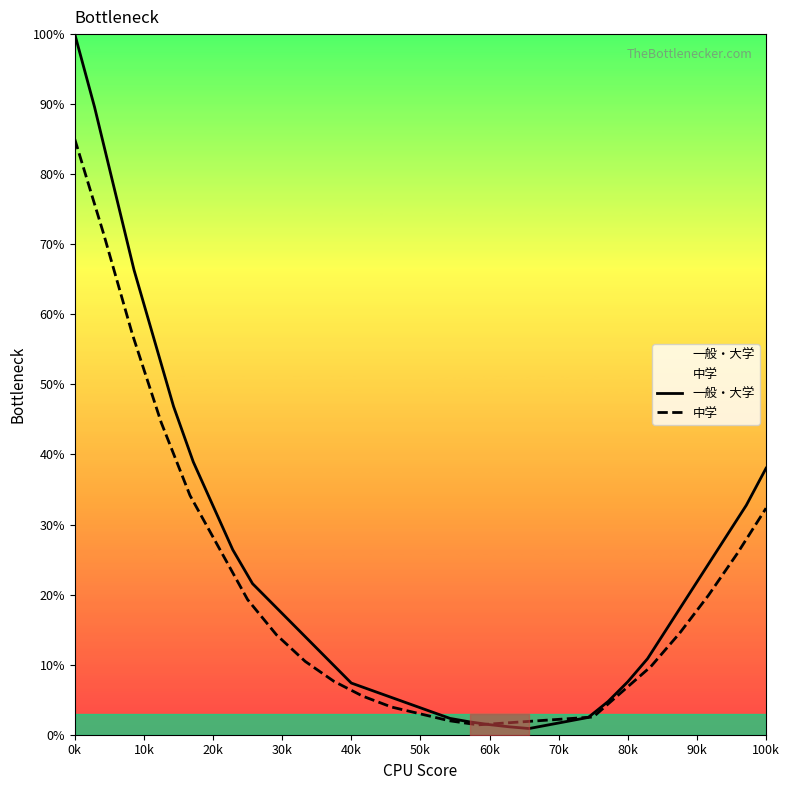

Which series has the largest range (max minus min)?

一般・大学